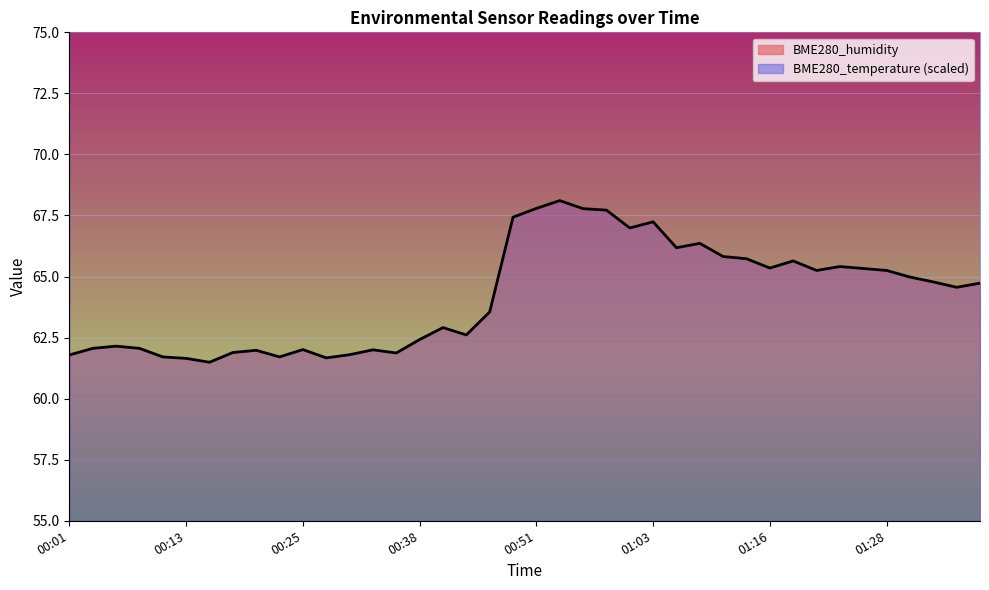

Which series has the largest range (max minus min)?

BME280_humidity